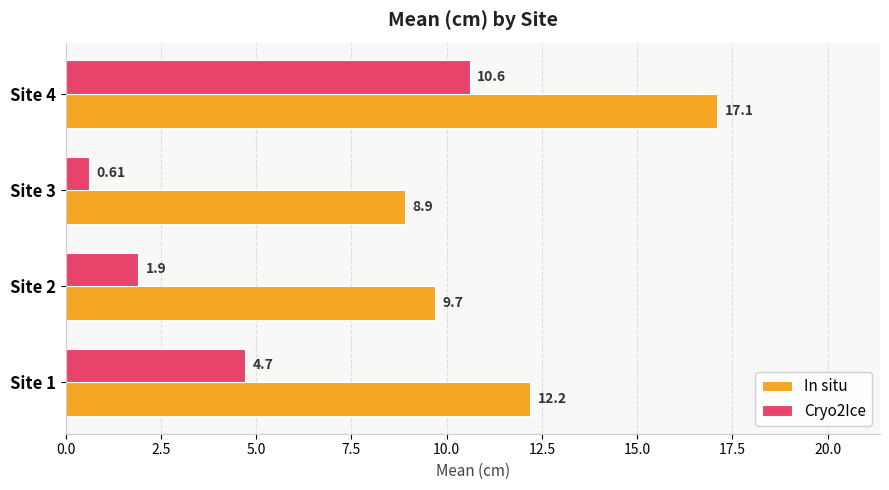

List the series in order of their overall mean, lowest first.

Cryo2Ice, In situ